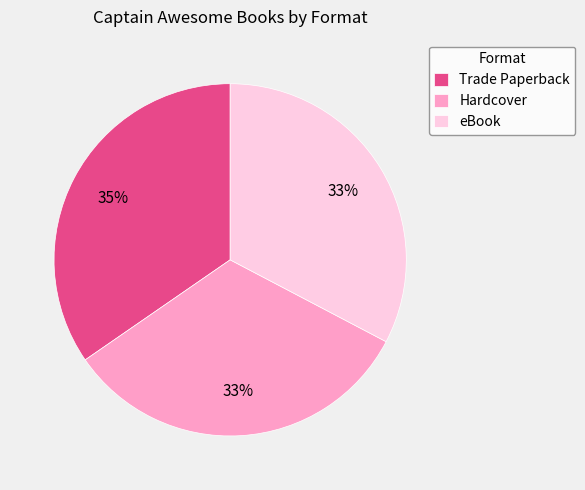

To the nearest percent, what portion does Trade Paperback represent?

35%